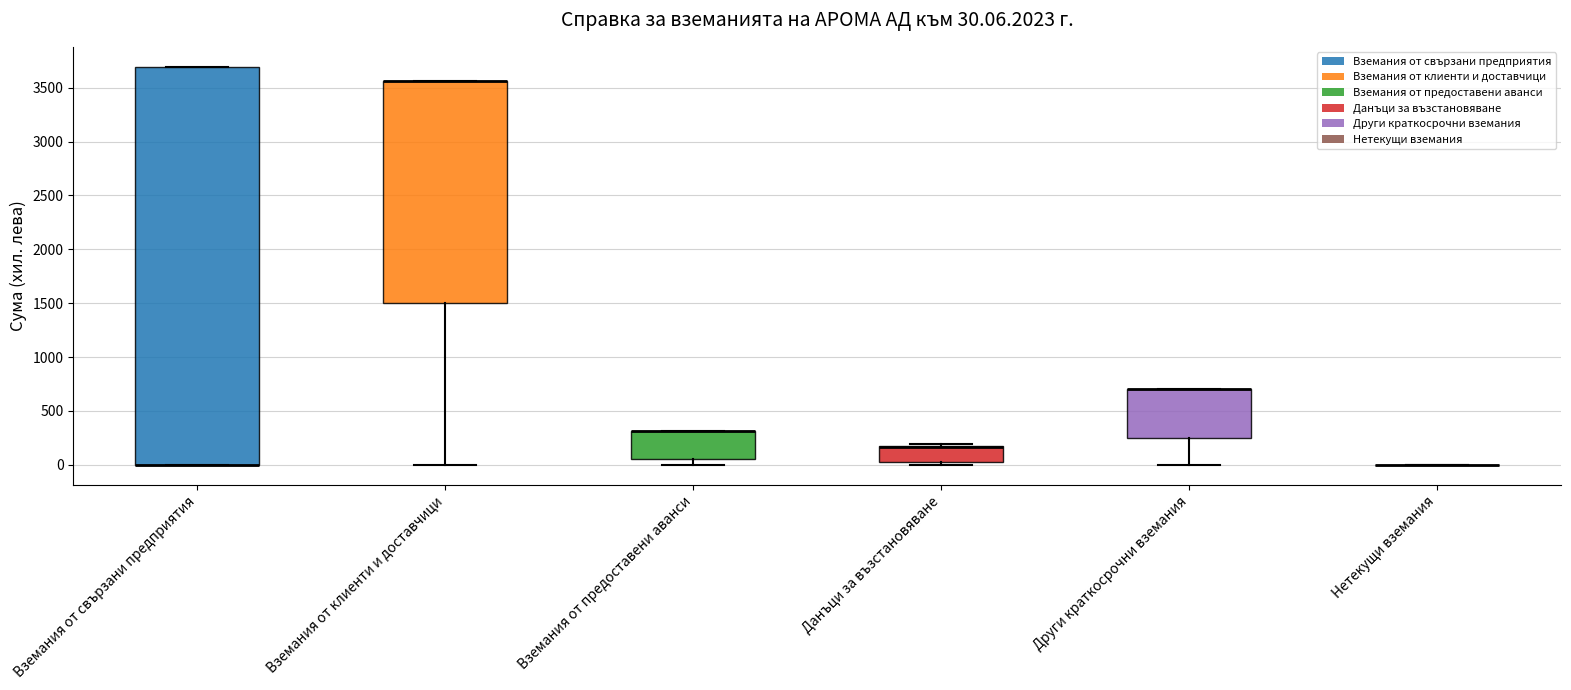

Comparing the boxes themselves (not the whiskers), which one is the tallest?

Вземания от свързани предприятия